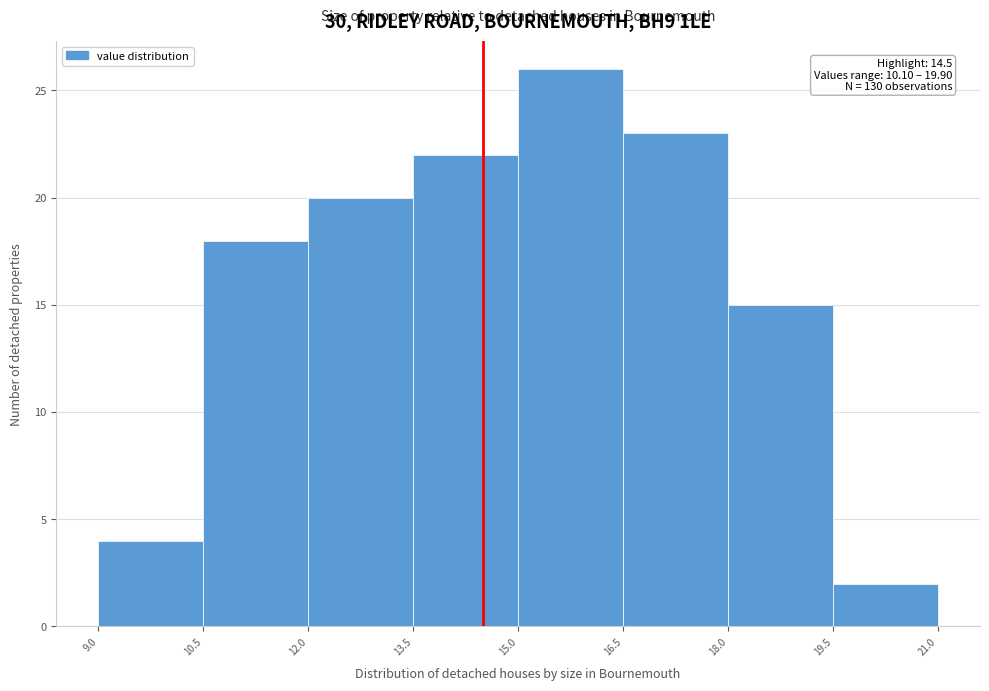

Over which range of the x-axis is the bar tallest?

15.0 to 16.5